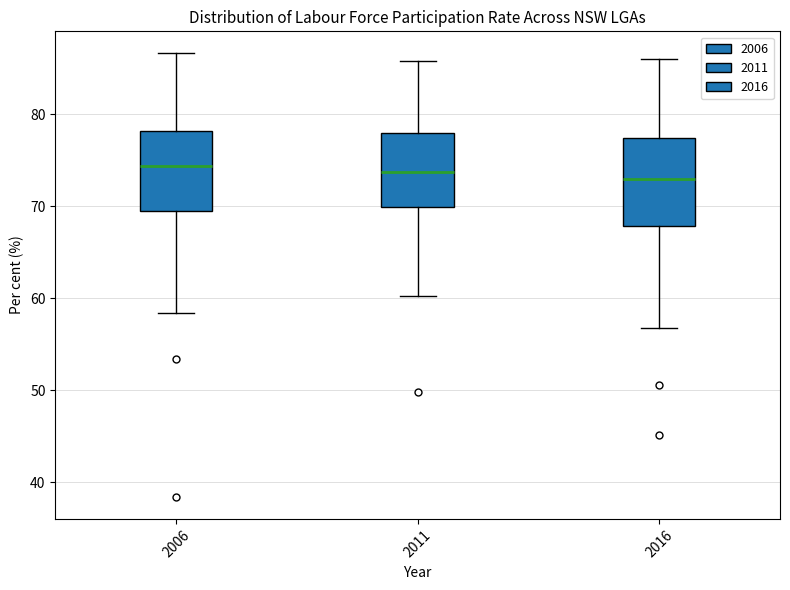

Reading left to right, read every box against the y-axis: the position of its median line, the range the box covers, and the ends of its whiskers. The values are not printed on the chart, so give them approximately, as read against the axis.

2006: median 74, box 70 to 78, whiskers 58 to 87
2011: median 74, box 70 to 78, whiskers 60 to 86
2016: median 73, box 68 to 77, whiskers 57 to 86